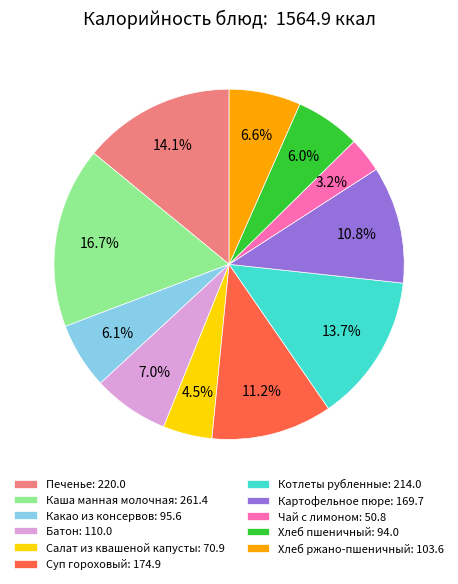

Between Салат из квашеной капусты: 70.9 and Картофельное пюре: 169.7, which is larger?

Картофельное пюре: 169.7